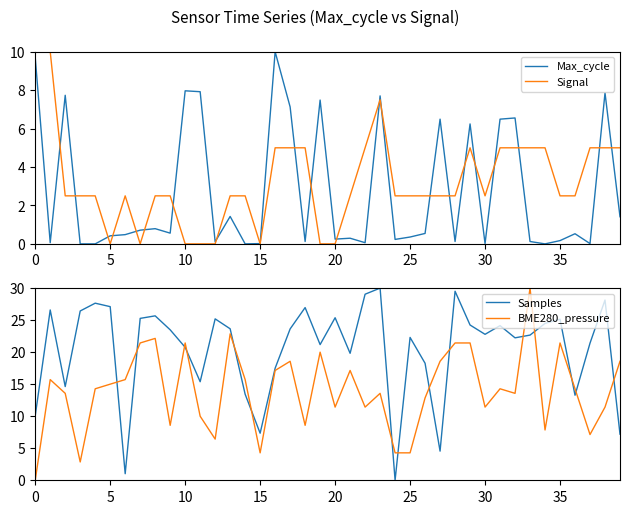

What is the value of the Max_cycle point at the 23rd from the left?

0.1